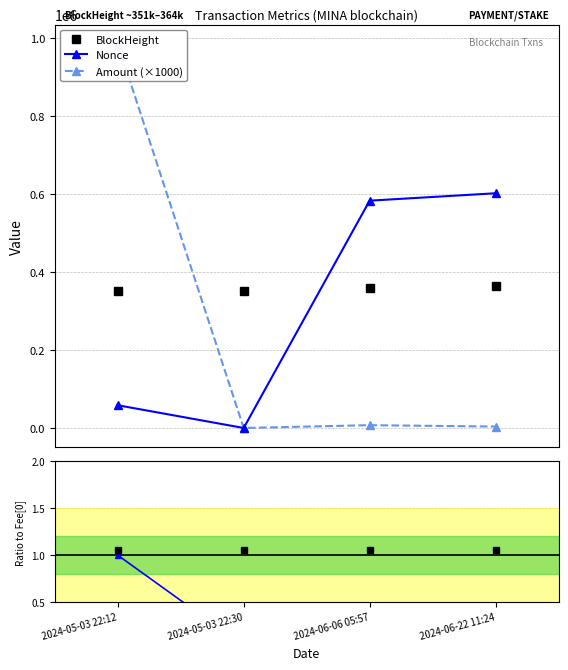

What is the greatest value displayed?

984295.9